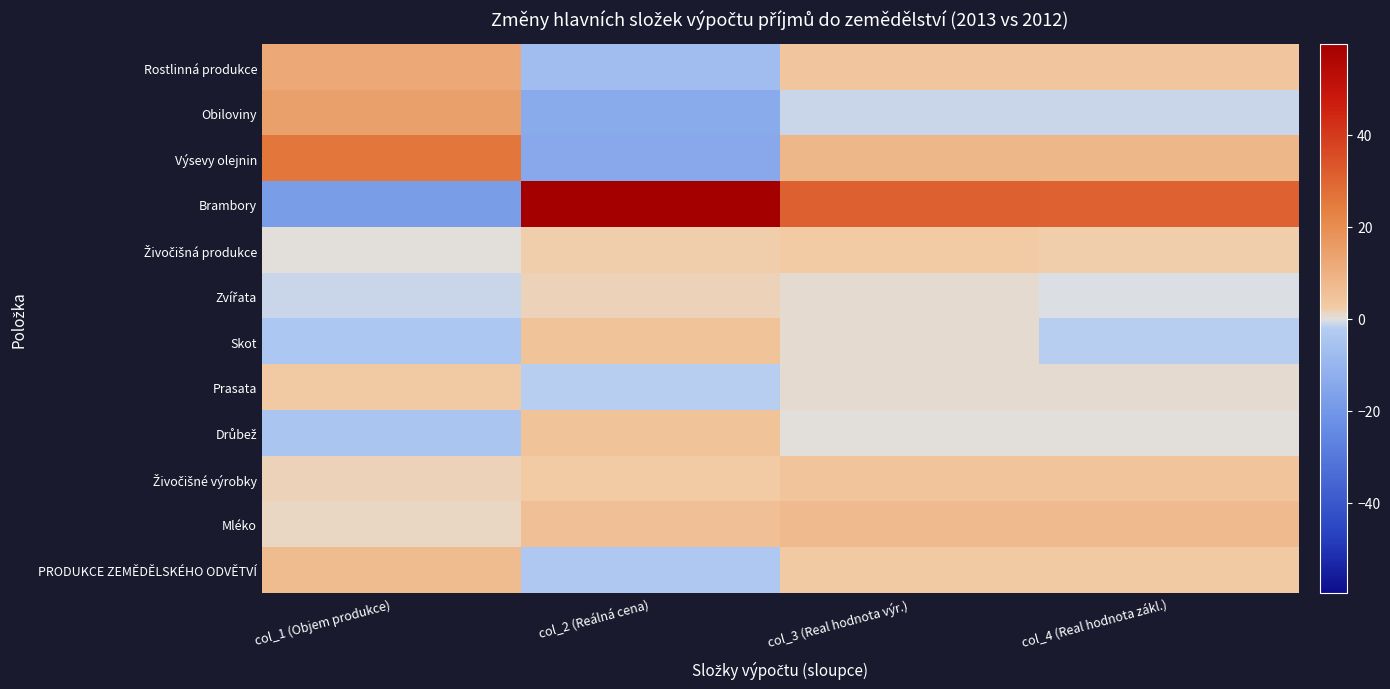

What is the total value across all series at col_4 (Real hodnota zákl.)?

56.8